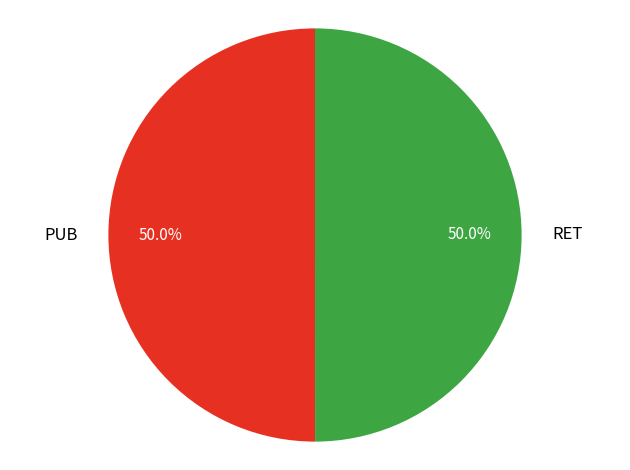

What is the ratio of the value at PUB to the value at RET?

1.0